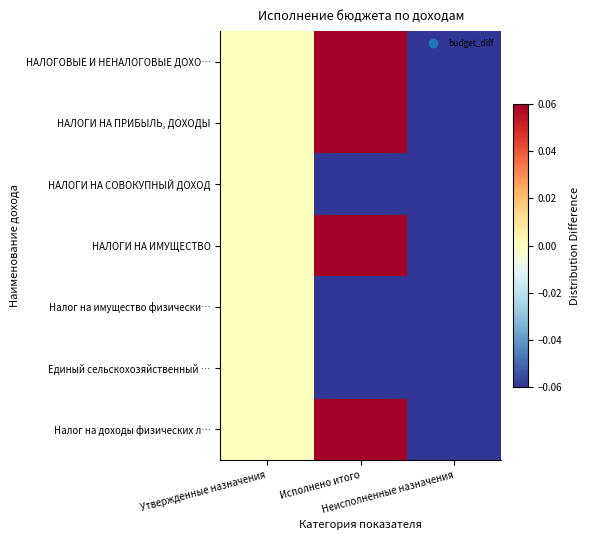

Reading right to left, what are all the values shown in this chart?

НАЛОГОВЫЕ И НЕНАЛОГОВЫЕ ДОХО…: Неисполненные назначения=-1.0	Исполнено итого=0.1	Утвержденные назначения=0.0
НАЛОГИ НА ПРИБЫЛЬ, ДОХОДЫ: Неисполненные назначения=-1.0	Исполнено итого=0.3	Утвержденные назначения=0.0
НАЛОГИ НА СОВОКУПНЫЙ ДОХОД: Неисполненные назначения=-0.9	Исполнено итого=-0.1	Утвержденные назначения=0.0
НАЛОГИ НА ИМУЩЕСТВО: Неисполненные назначения=-0.9	Исполнено итого=0.1	Утвержденные назначения=0.0
Налог на имущество физически…: Неисполненные назначения=-0.7	Исполнено итого=-0.3	Утвержденные назначения=0.0
Единый сельскохозяйственный …: Неисполненные назначения=-0.9	Исполнено итого=-0.1	Утвержденные назначения=0.0
Налог на доходы физических л…: Неисполненные назначения=-1.0	Исполнено итого=0.3	Утвержденные назначения=0.0